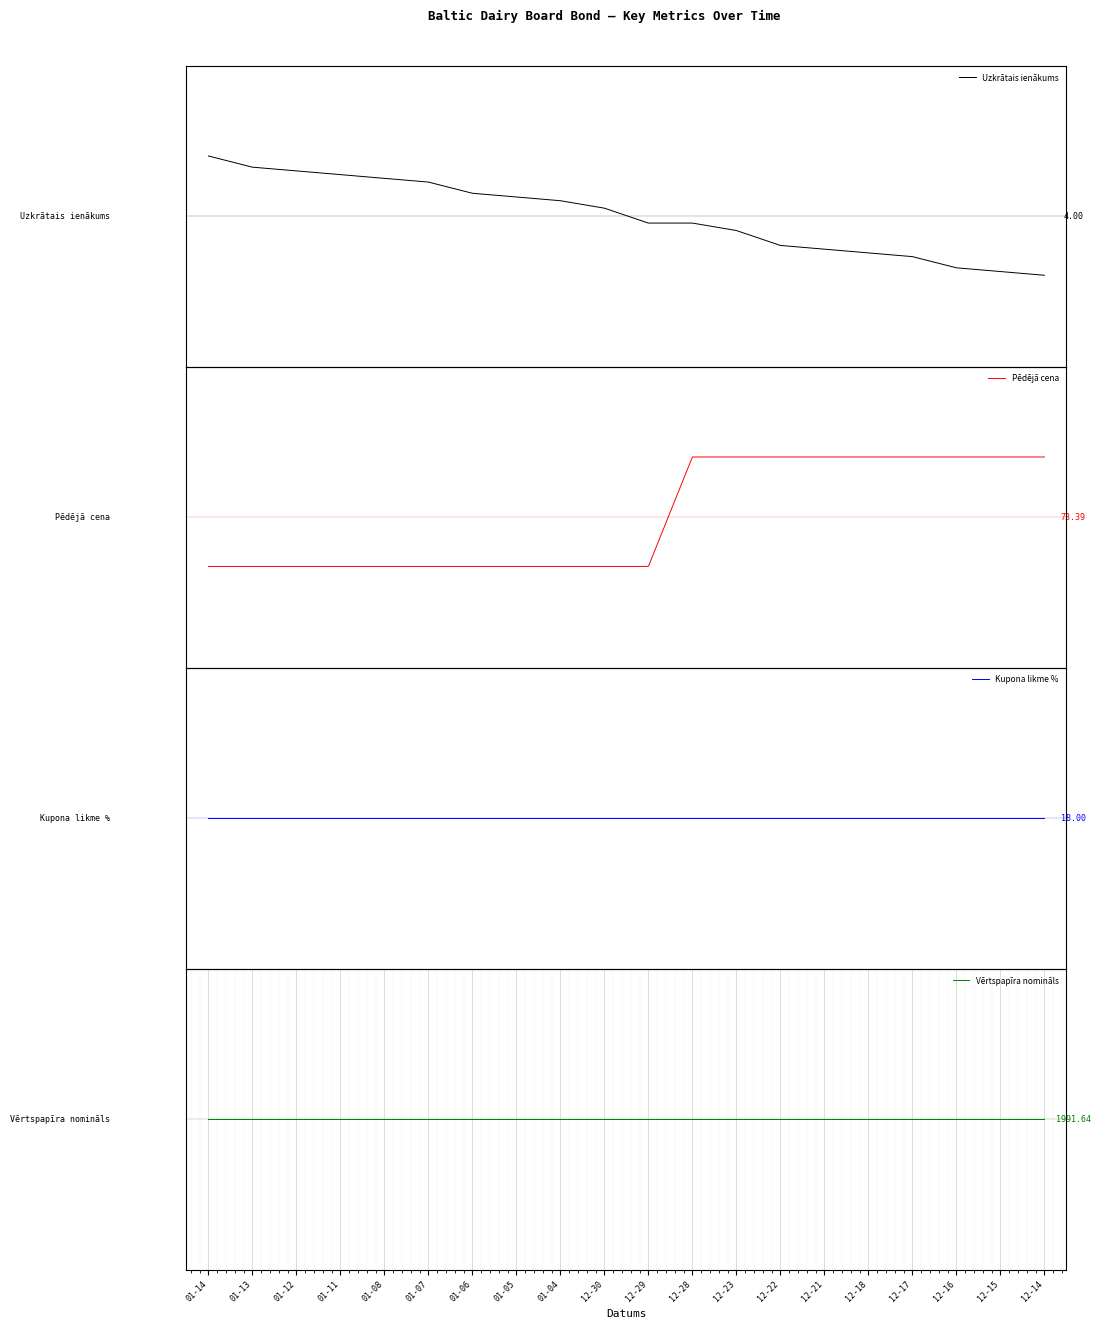

Reading left to right, what are all the values shown in this chart?

Uzkrātais ienākums: 0.4	0.3	0.3	0.3	0.3	0.2	0.2	0.1	0.1	0.1	-0.0	-0.0	-0.1	-0.2	-0.2	-0.2	-0.3	-0.3	-0.4	-0.4
Pēdējā cena: -0.3	-0.3	-0.3	-0.3	-0.3	-0.3	-0.3	-0.3	-0.3	-0.3	-0.3	0.4	0.4	0.4	0.4	0.4	0.4	0.4	0.4	0.4
Kupona likme %: 0.0	0.0	0.0	0.0	0.0	0.0	0.0	0.0	0.0	0.0	0.0	0.0	0.0	0.0	0.0	0.0	0.0	0.0	0.0	0.0
Vērtspapīra nomināls: 0.0	0.0	0.0	0.0	0.0	0.0	0.0	0.0	0.0	0.0	0.0	0.0	0.0	0.0	0.0	0.0	0.0	0.0	0.0	0.0